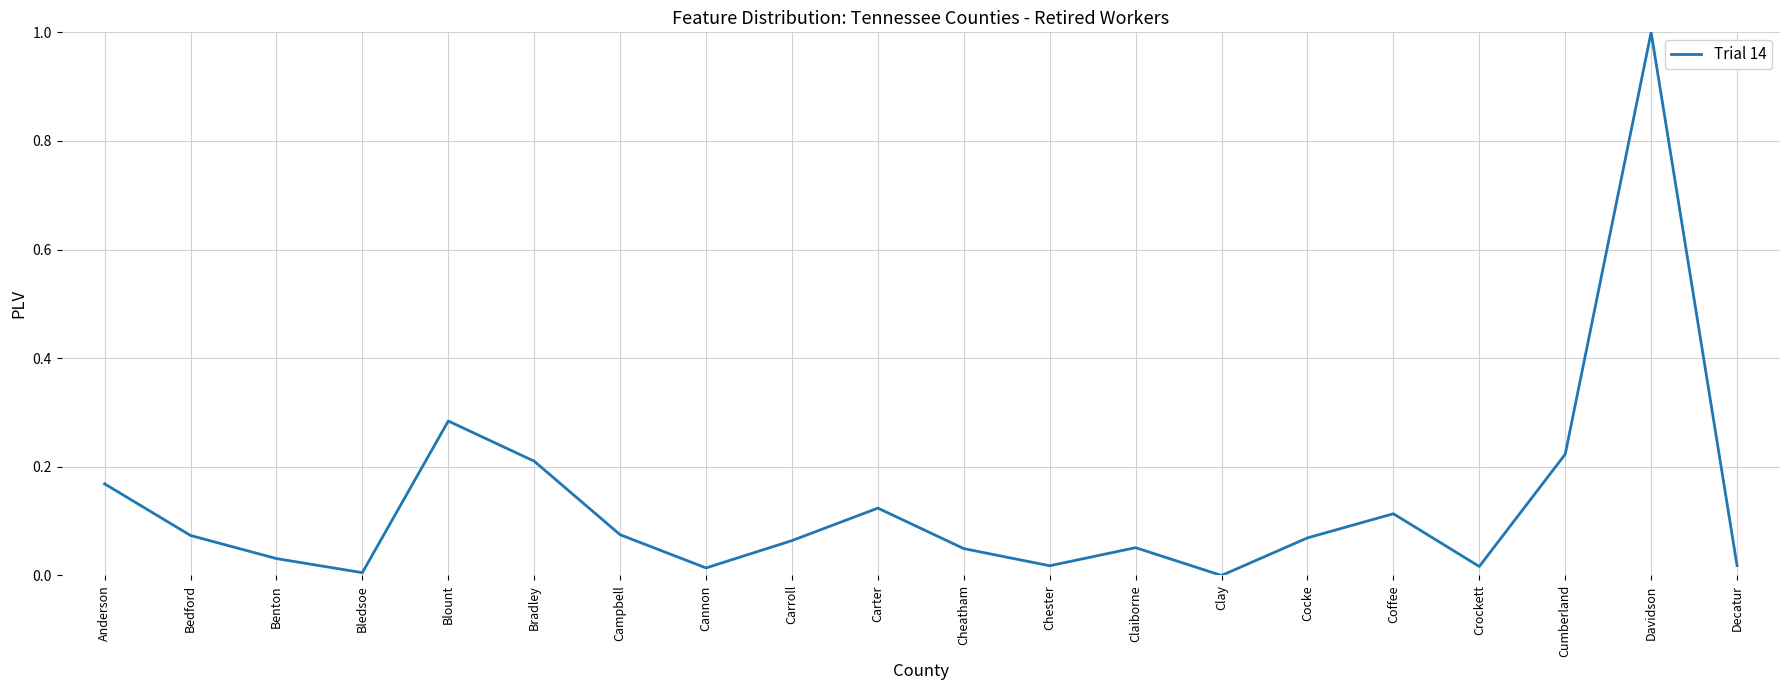

Is this an area chart (filled region under the line)?

No